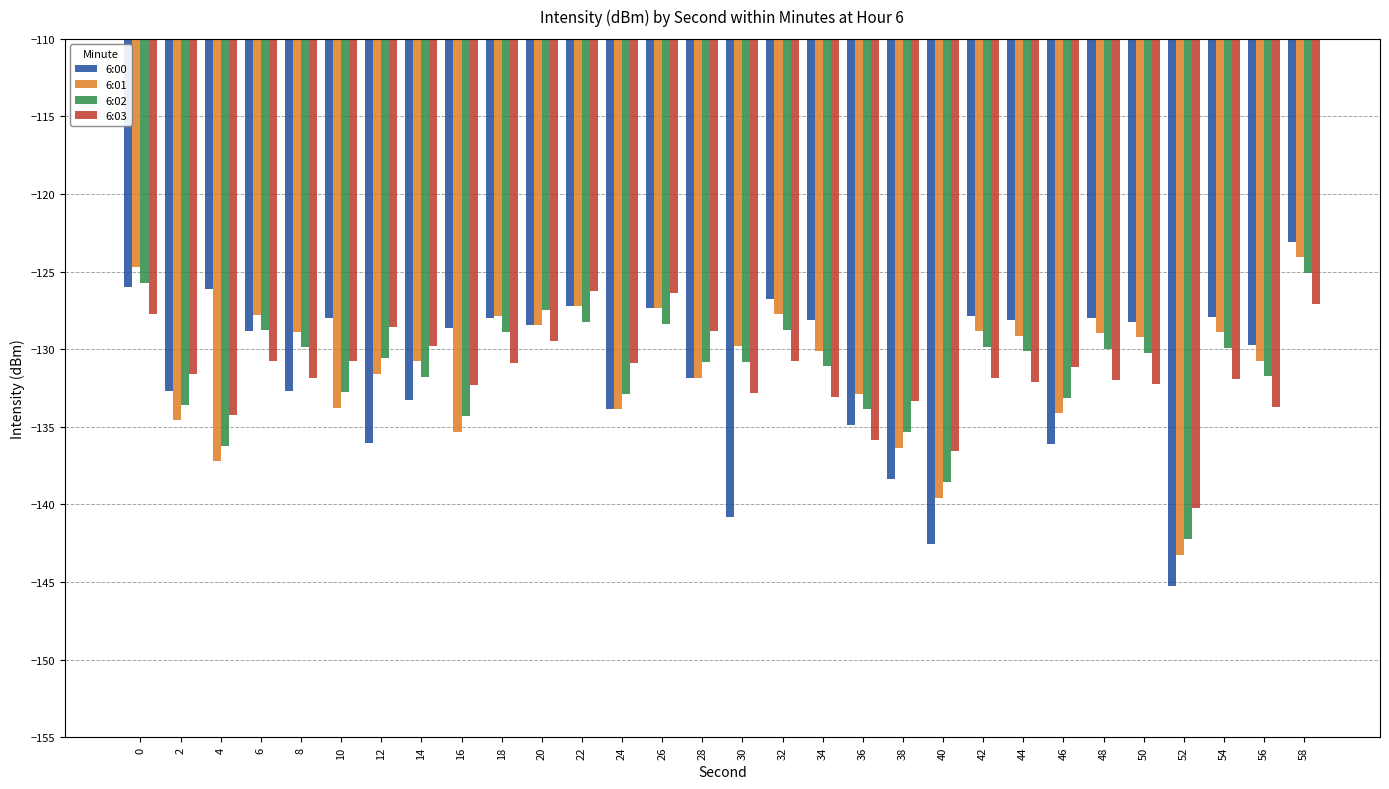

Which label corresponds to the smallest value in the chart?

52